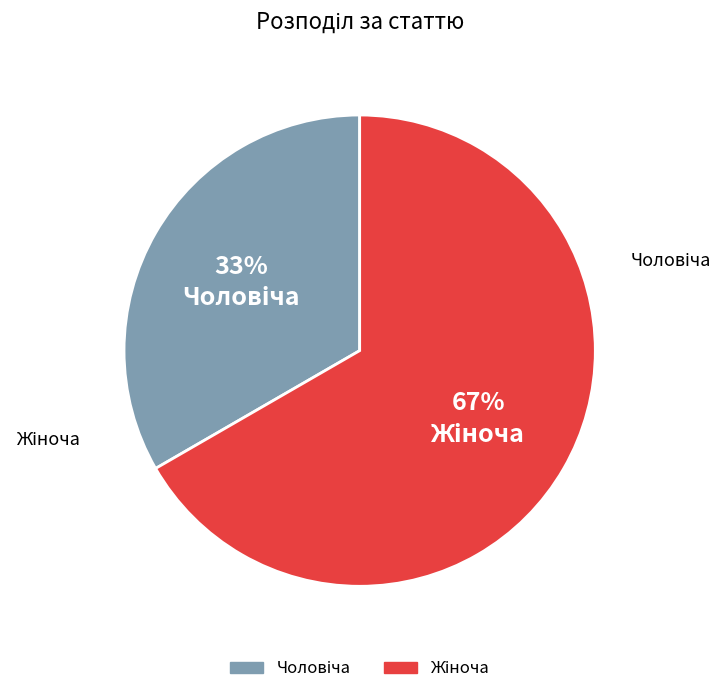

How many slices are in this pie chart?

2